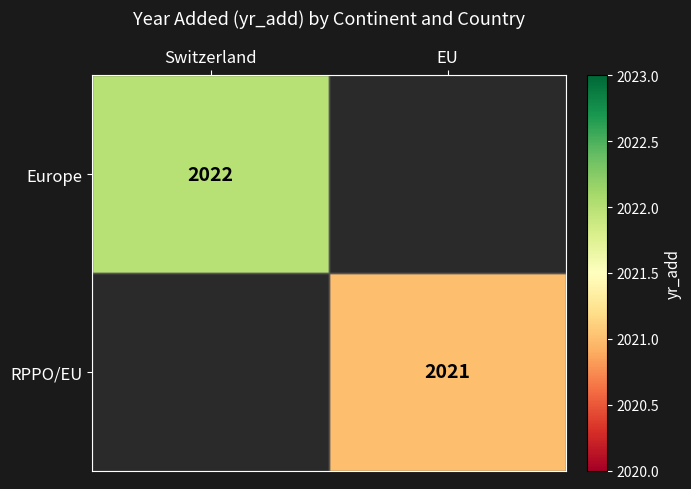

Is the value of RPPO/EU at EU greater than the value of Europe at Switzerland?

No